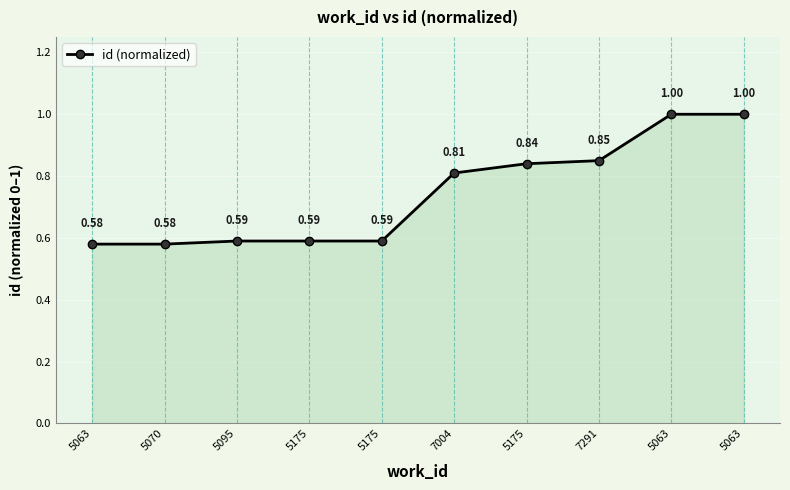

Reading left to right, extract all data points from this chart.

5063=0.6	5070=0.6	5095=0.6	5175=0.6	5175=0.6	7004=0.8	5175=0.8	7291=0.8	5063=1.0	5063=1.0